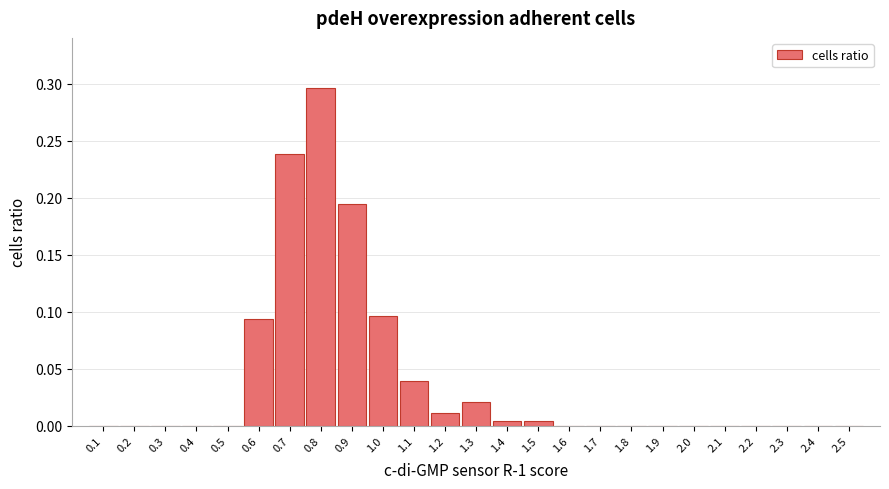

The chart shows a value of 0.0 at 0.4. True or false?

True